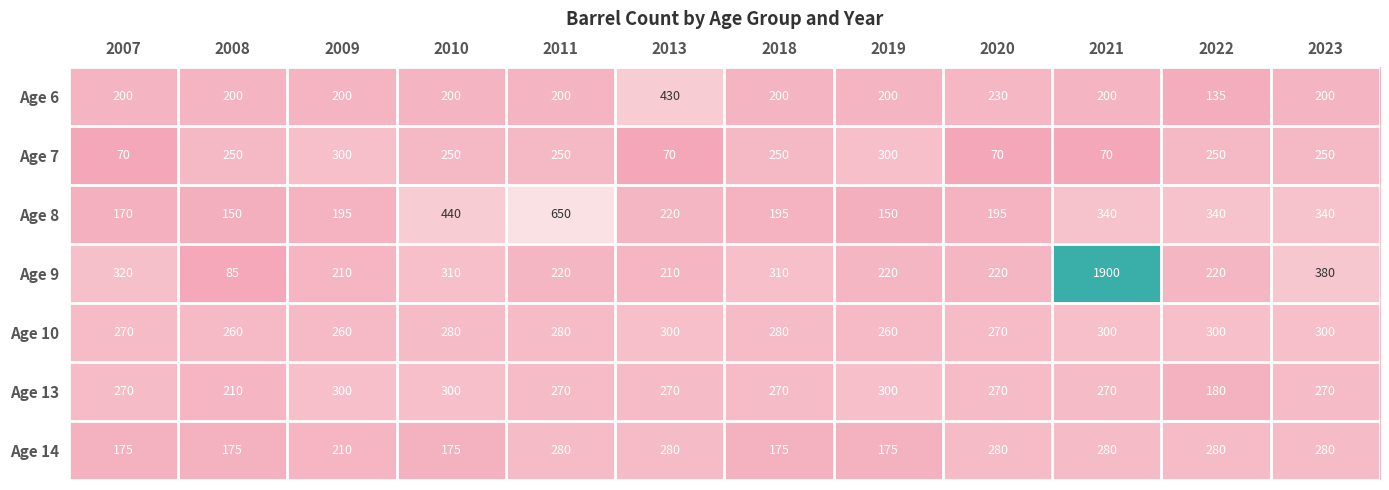

What is the difference between the maximum and second lowest values in the Age 9 series?

1690